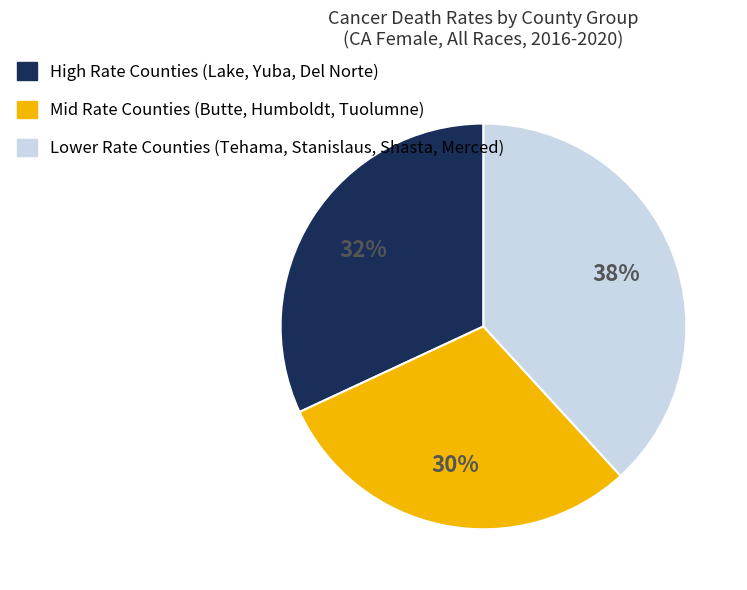

How many segments does this pie chart have?

3